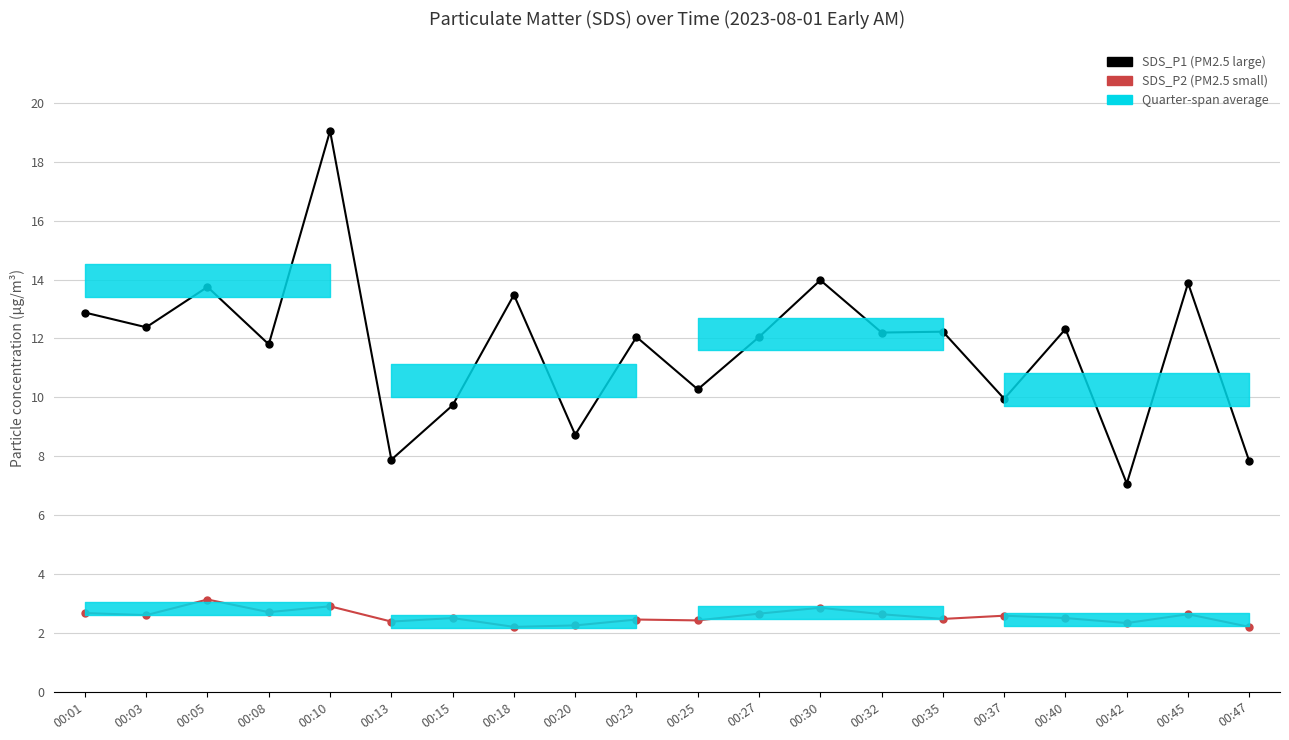

True or false: SDS_P2 (PM2.5 small) and SDS_P1 (PM2.5 large) cross at least once.

False